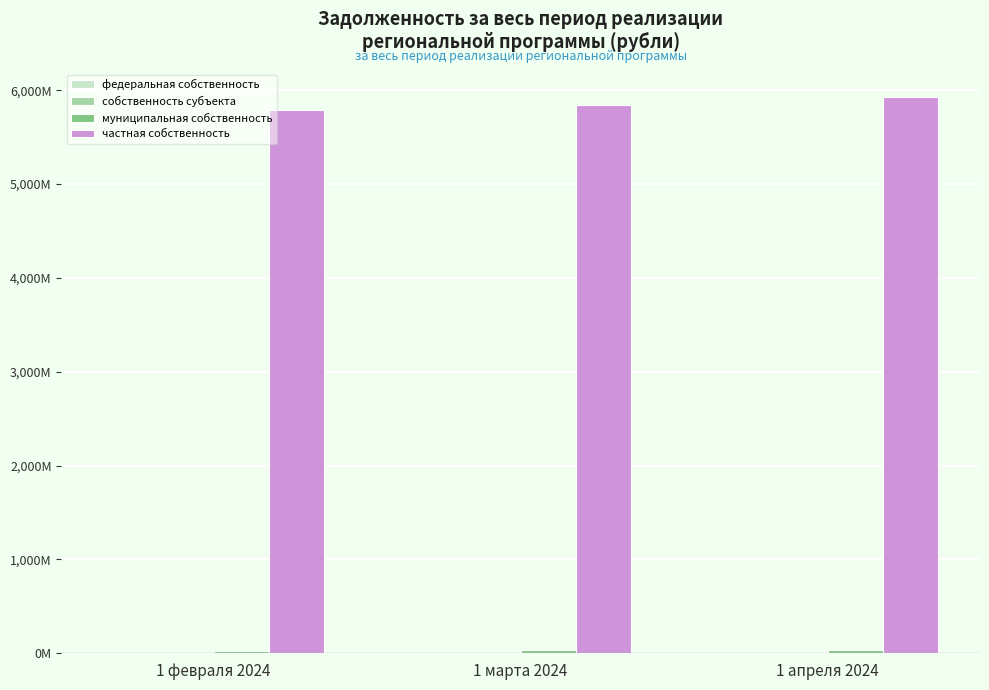

Does the chart contain stacked bars?

No